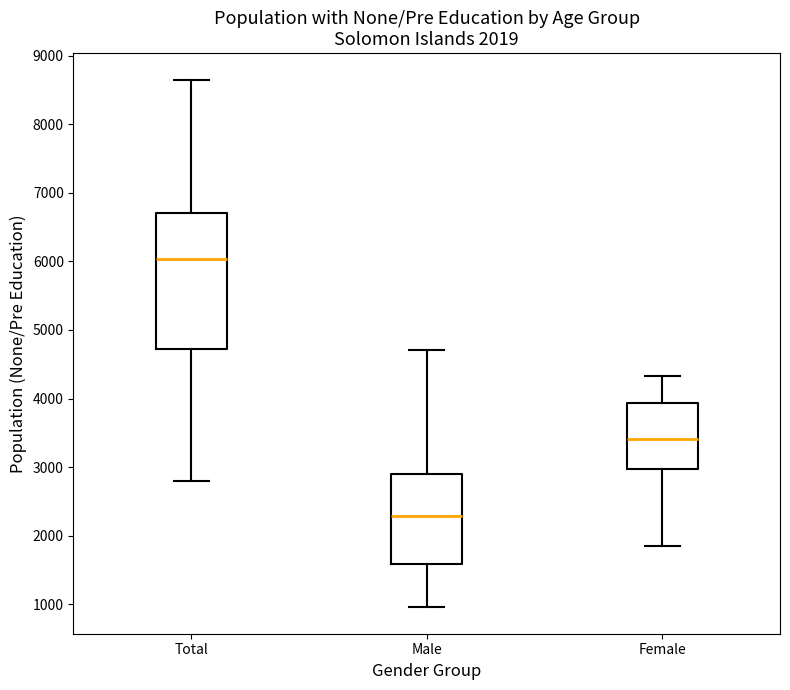

Comparing the boxes themselves (not the whiskers), which one is the tallest?

Total